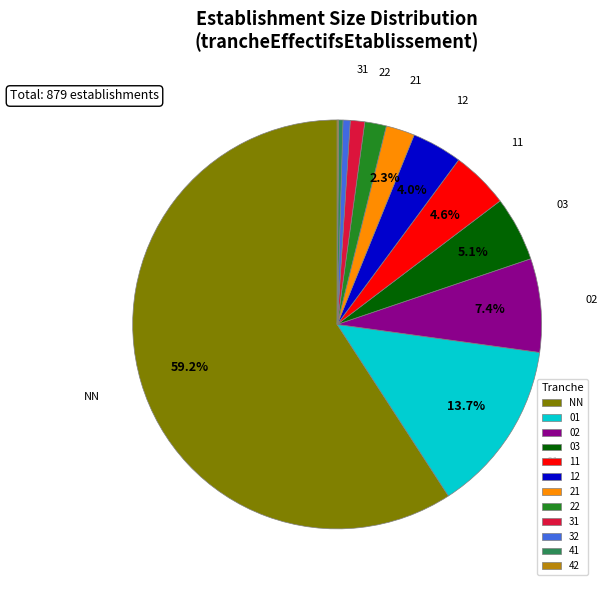

Does any single category account for the majority?

Yes